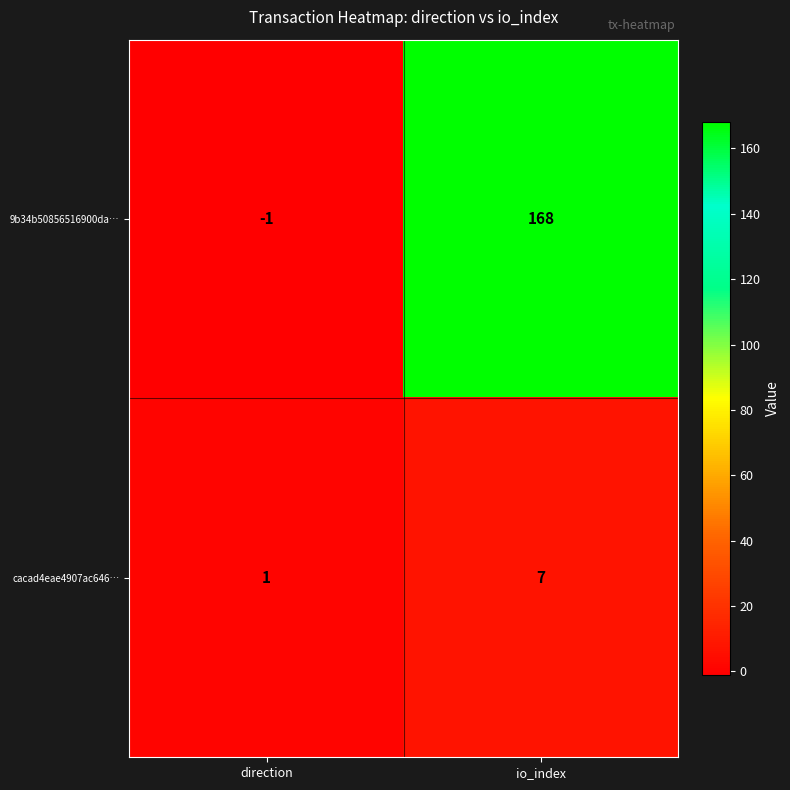

What value does the cacad4eae4907ac646… series have at io_index?

7